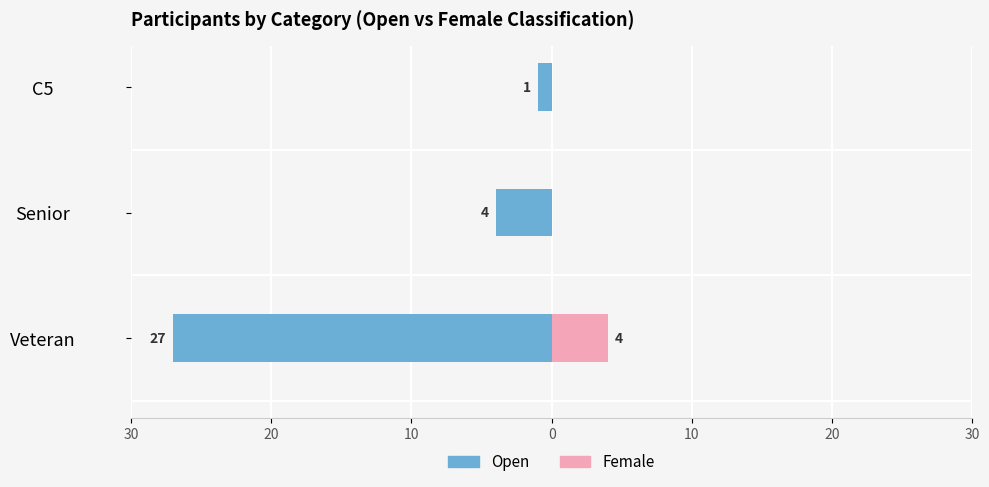

How many bars are there in each group?

2